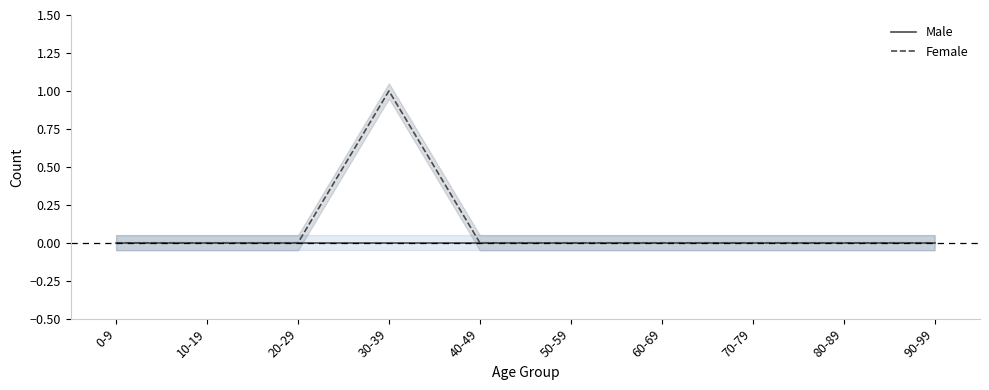

True or false: Female and Male intersect in this chart.

False